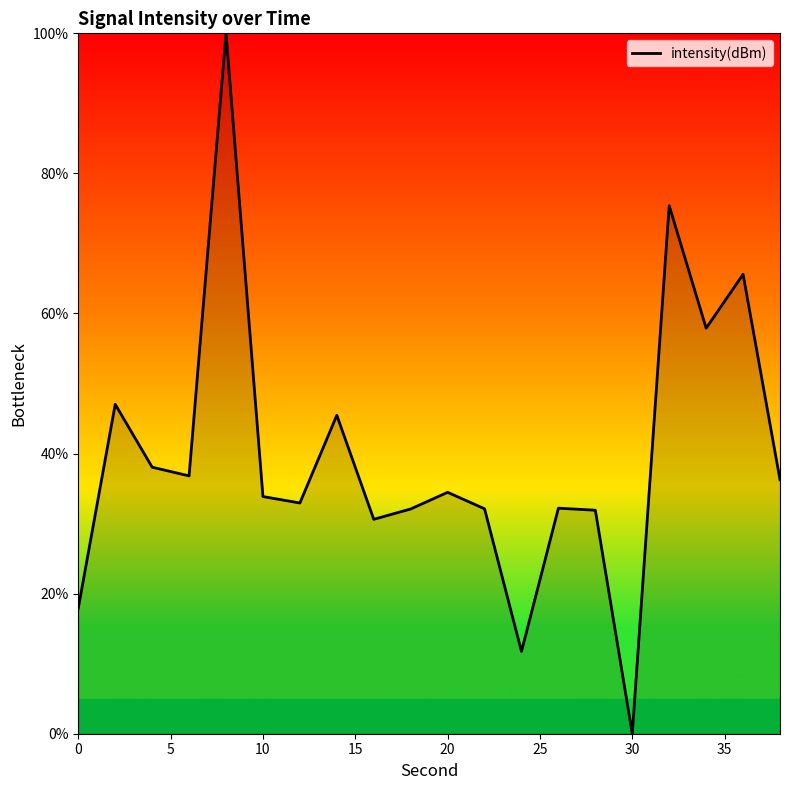

What is the difference between the maximum and minimum values?

100.0